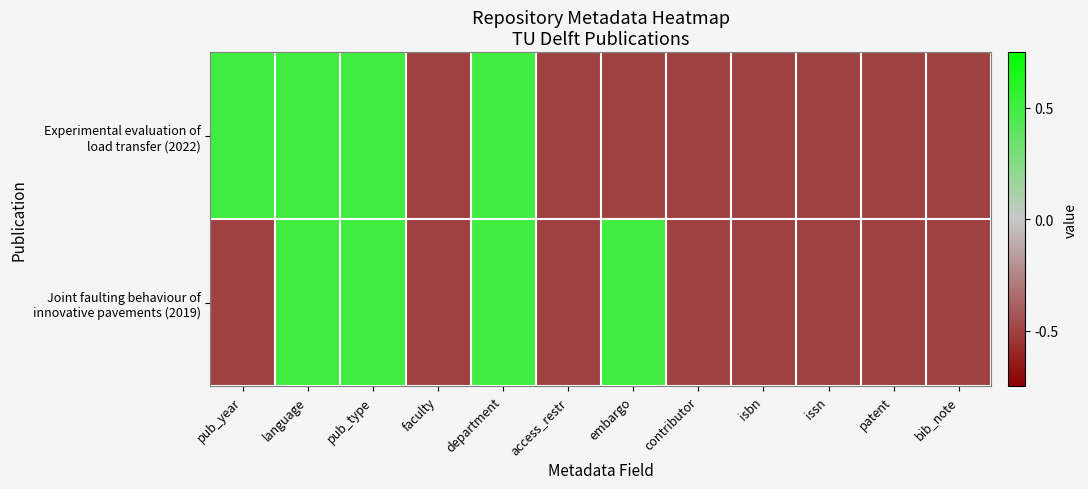

At how many categories does at least one series exceed 0?

5